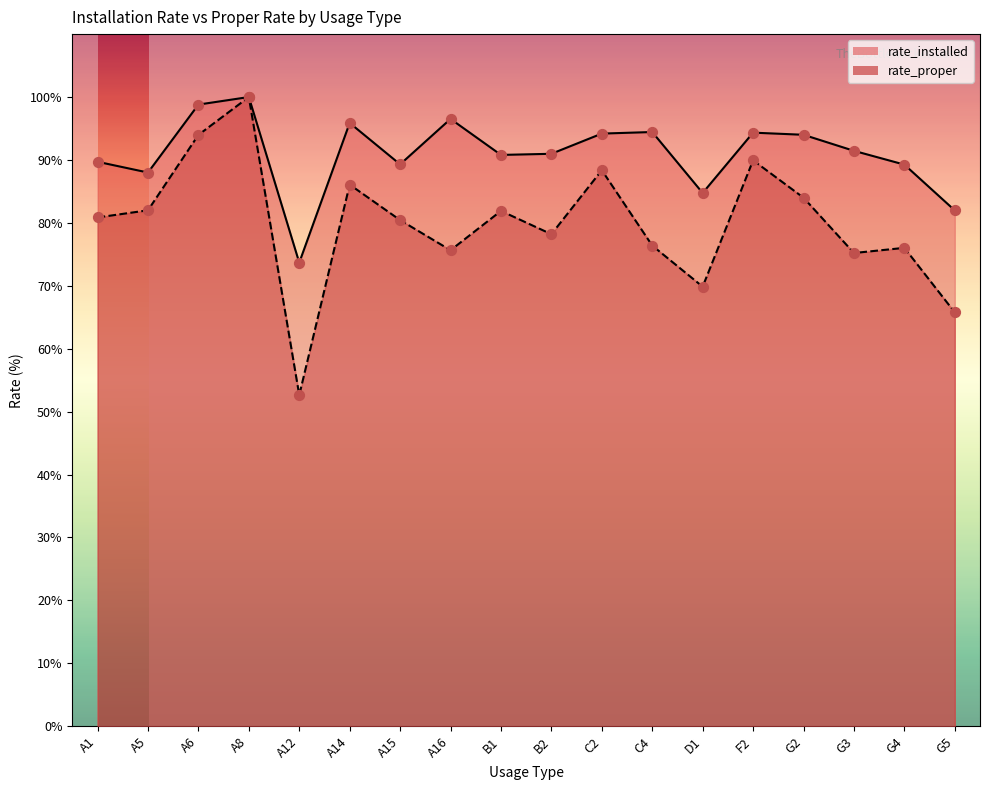

At which category is the sum across all series the highest?

A8